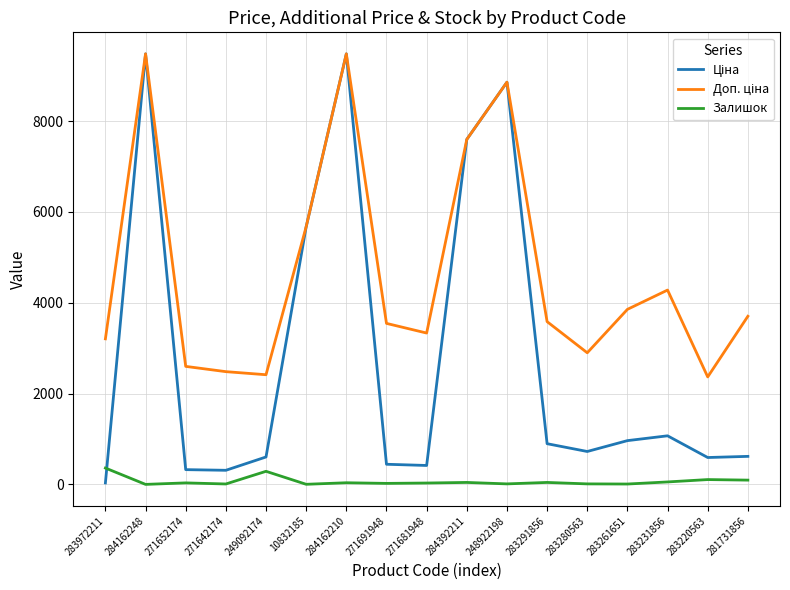

What is the greatest value displayed?

9480.1